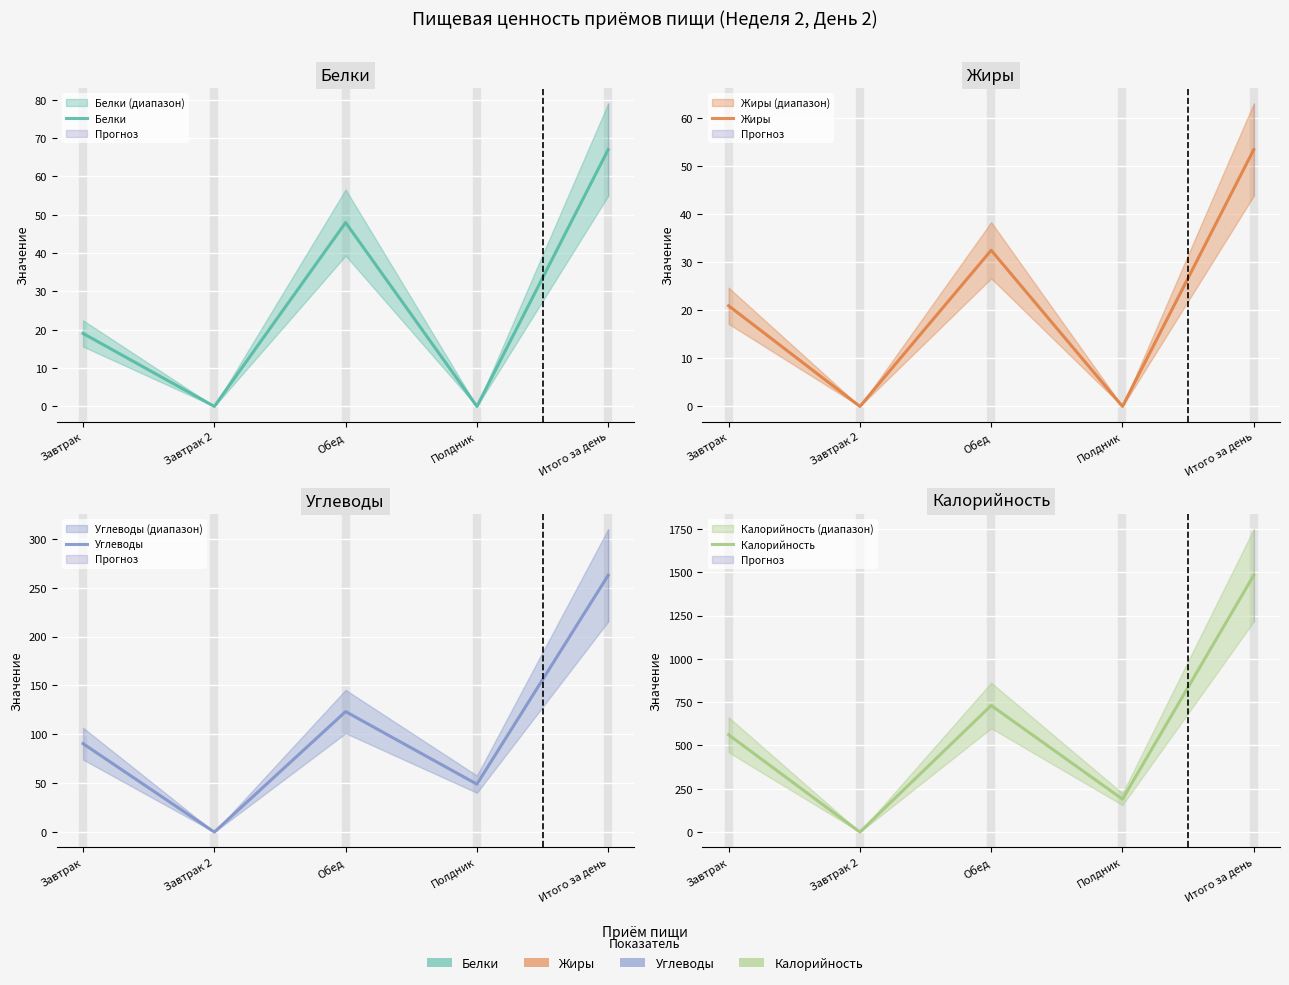

What is the value of the Калорийность point at the 5th from the left?

1482.4